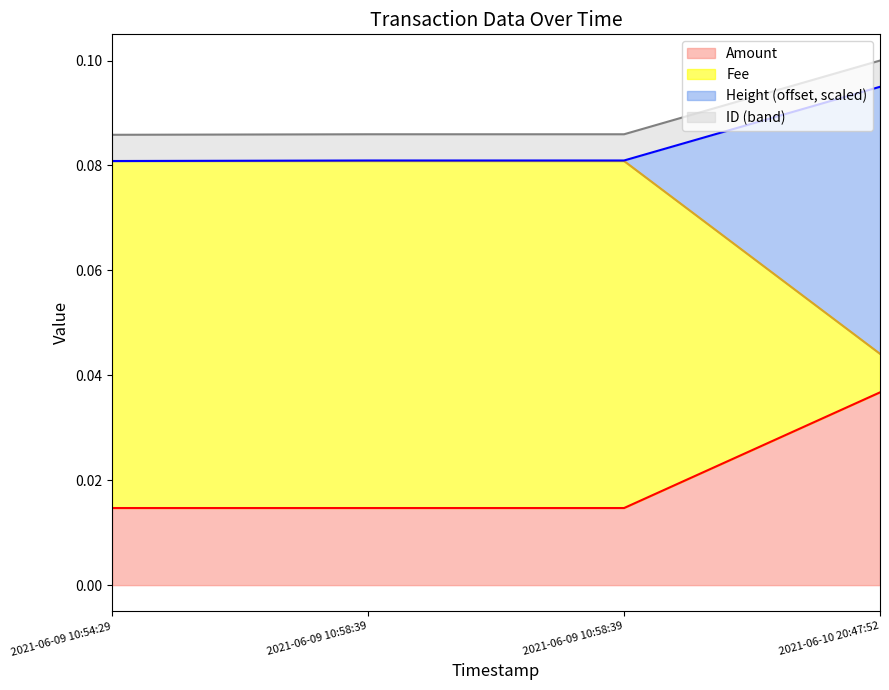

At which label does Height reach its peak?

2021-06-10 20:47:52